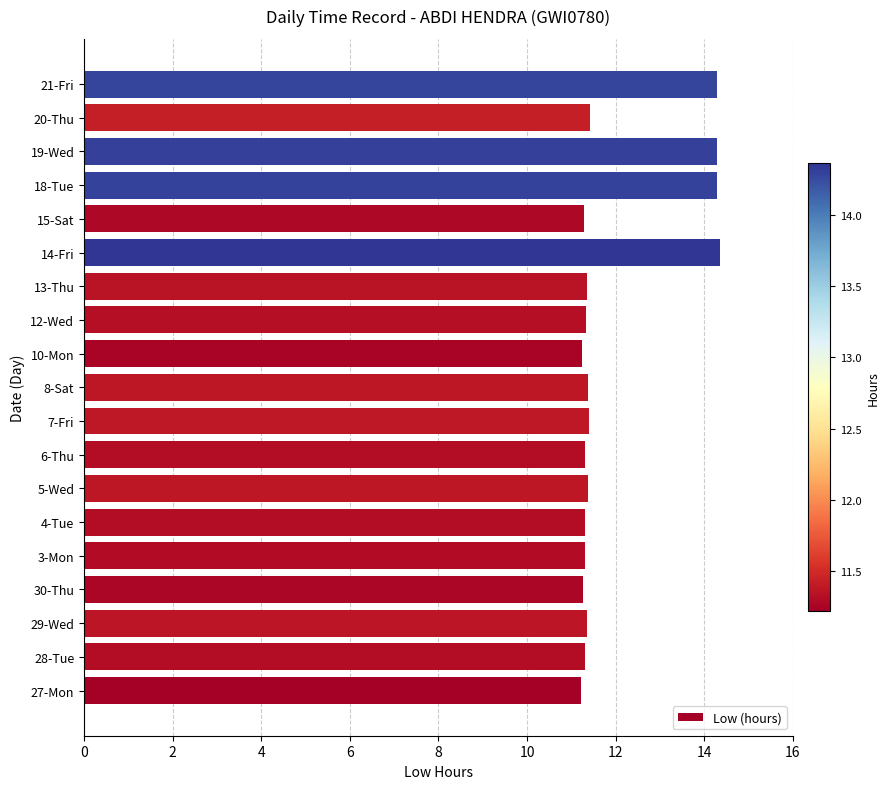

What is the sum of all values?

227.1